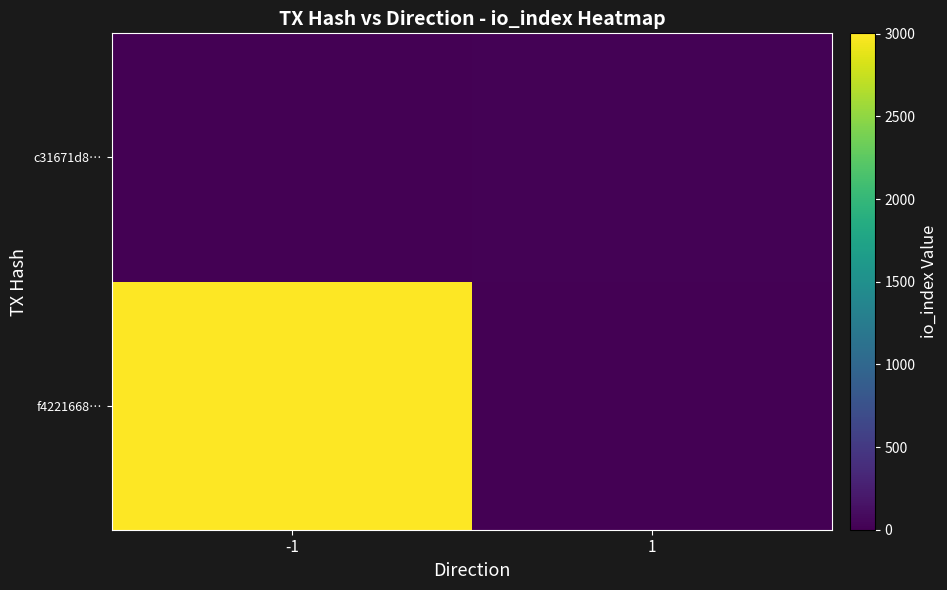

What is the difference between the highest and lowest values at -1?

3002